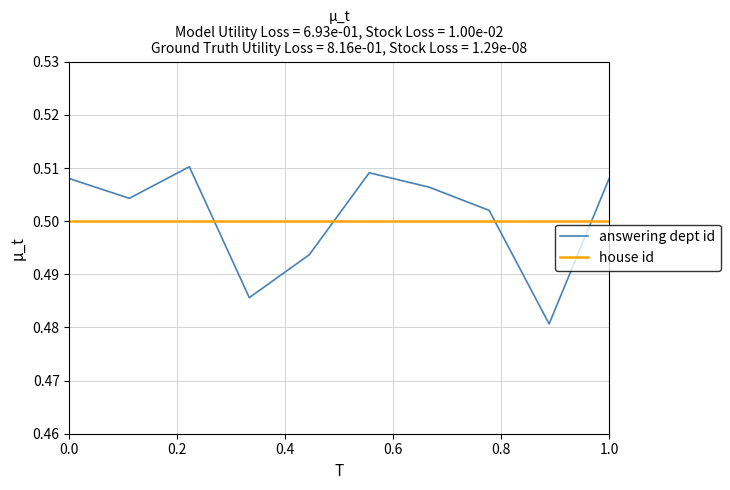

Which series has the widest spread of values?

answering dept id